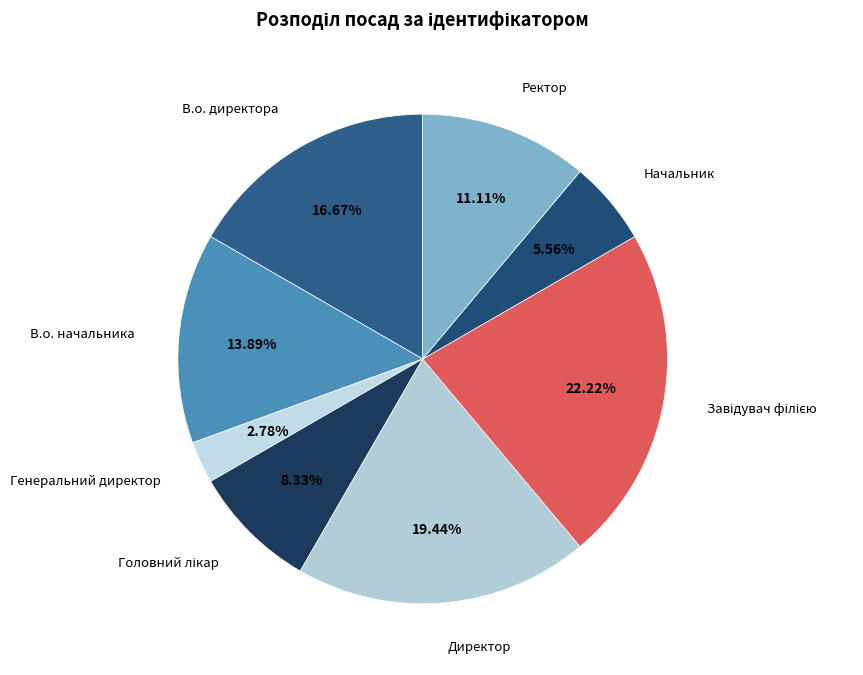

Which slice is the smallest?

Генеральний директор